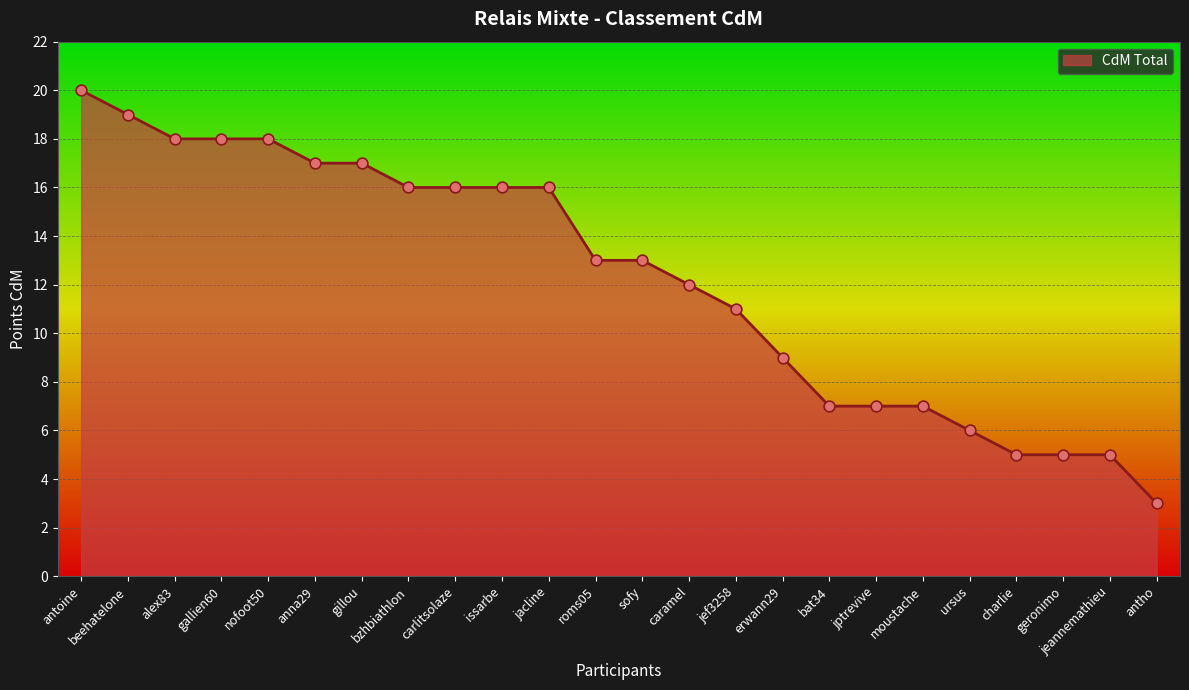

What is the ratio of the value at jacline to the value at alex83?

0.9